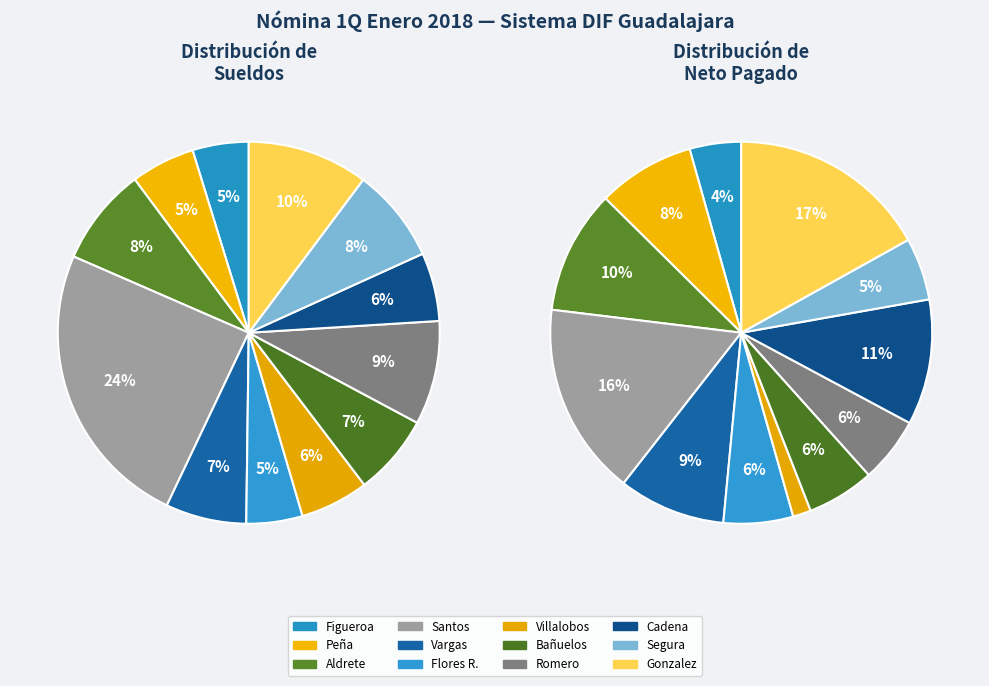

Count the number of slices in the pie.

12